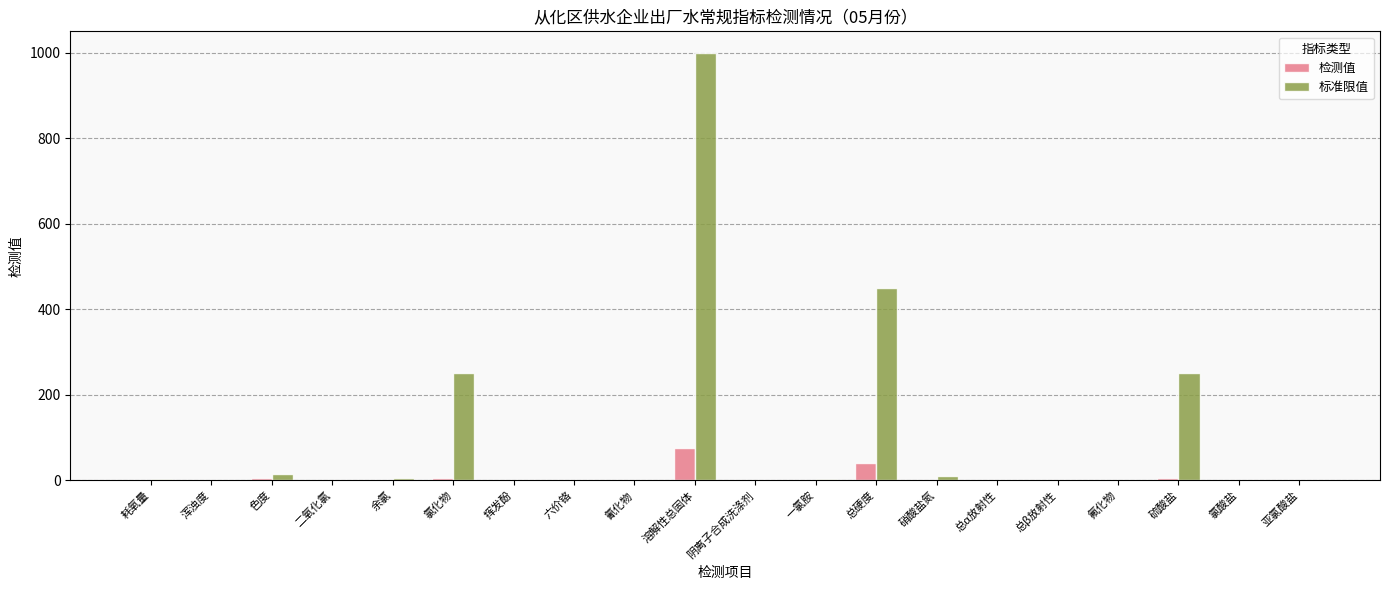

Are the bars grouped side by side (vs. stacked)?

Yes